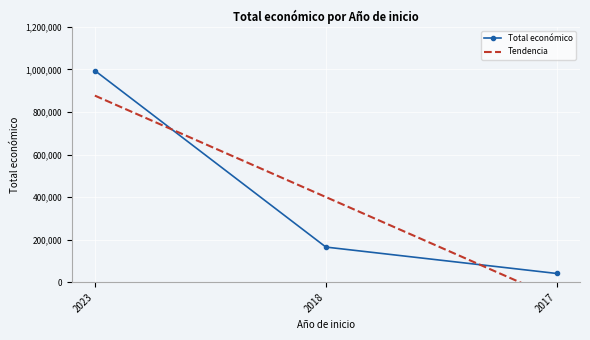

Reading left to right, transcribe all the data shown in this chart.

994195	165000	40814